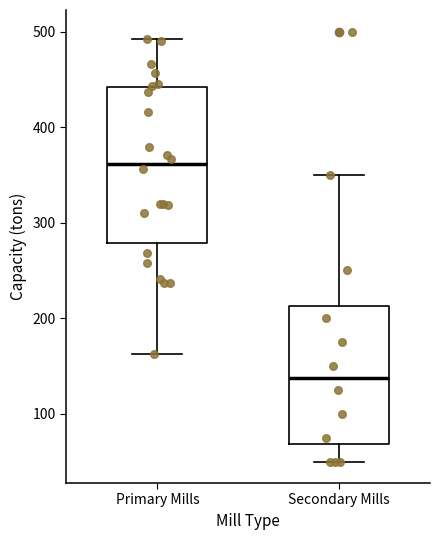

Which box has the lowest median line?

Secondary Mills